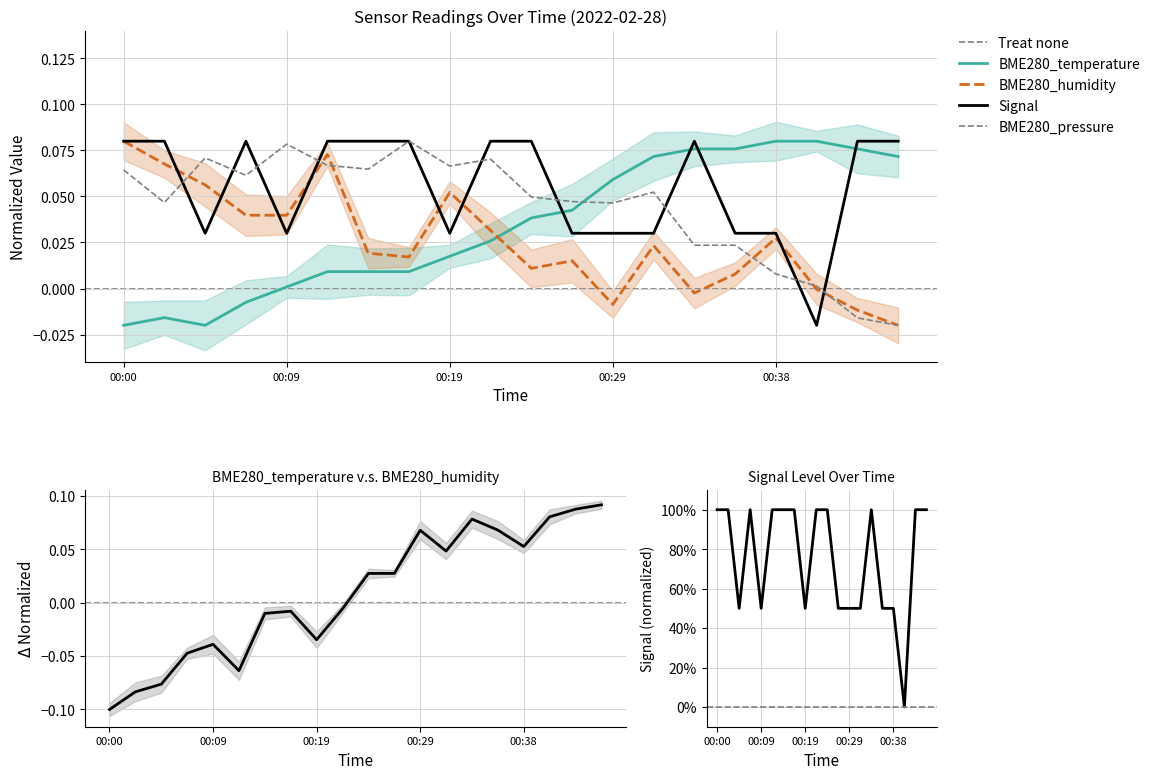

At which label does BME280_pressure first exceed 0?

00:00